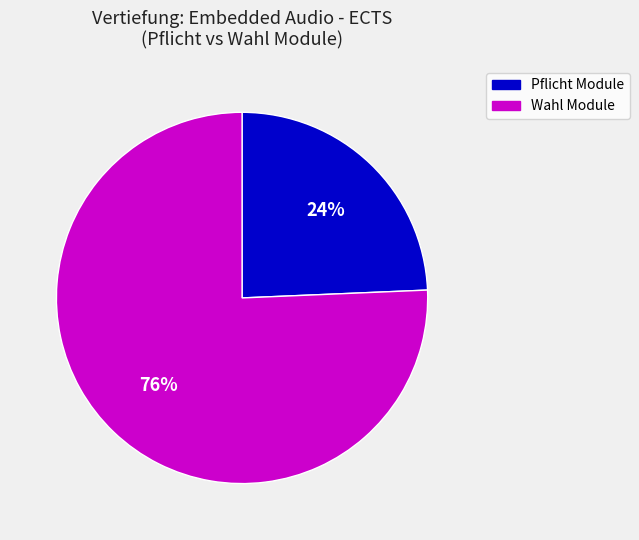

True or false: Pflicht Module accounts for 24% of the total.

True